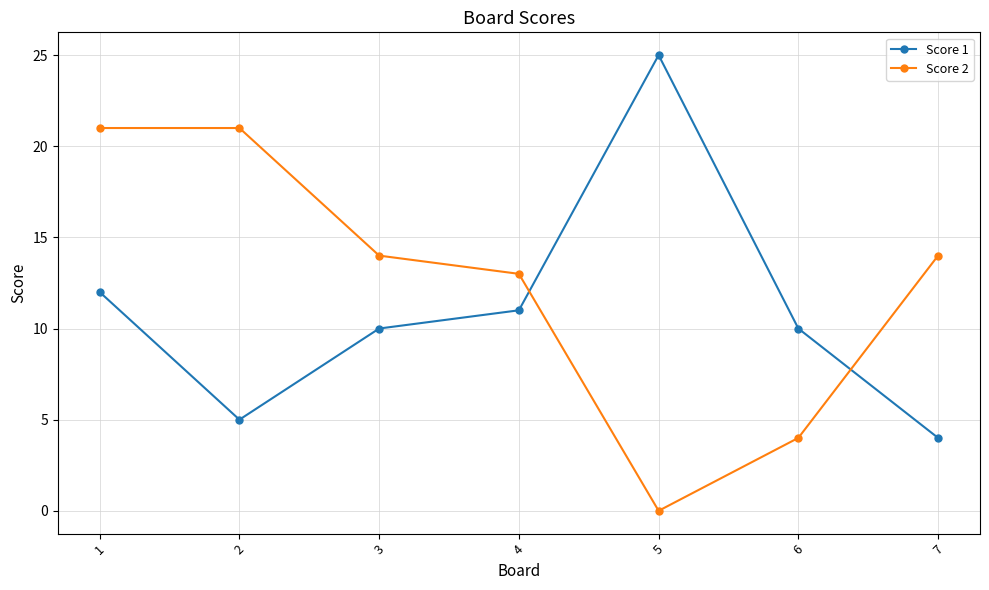

How many times do Score 2 and Score 1 cross each other?

2